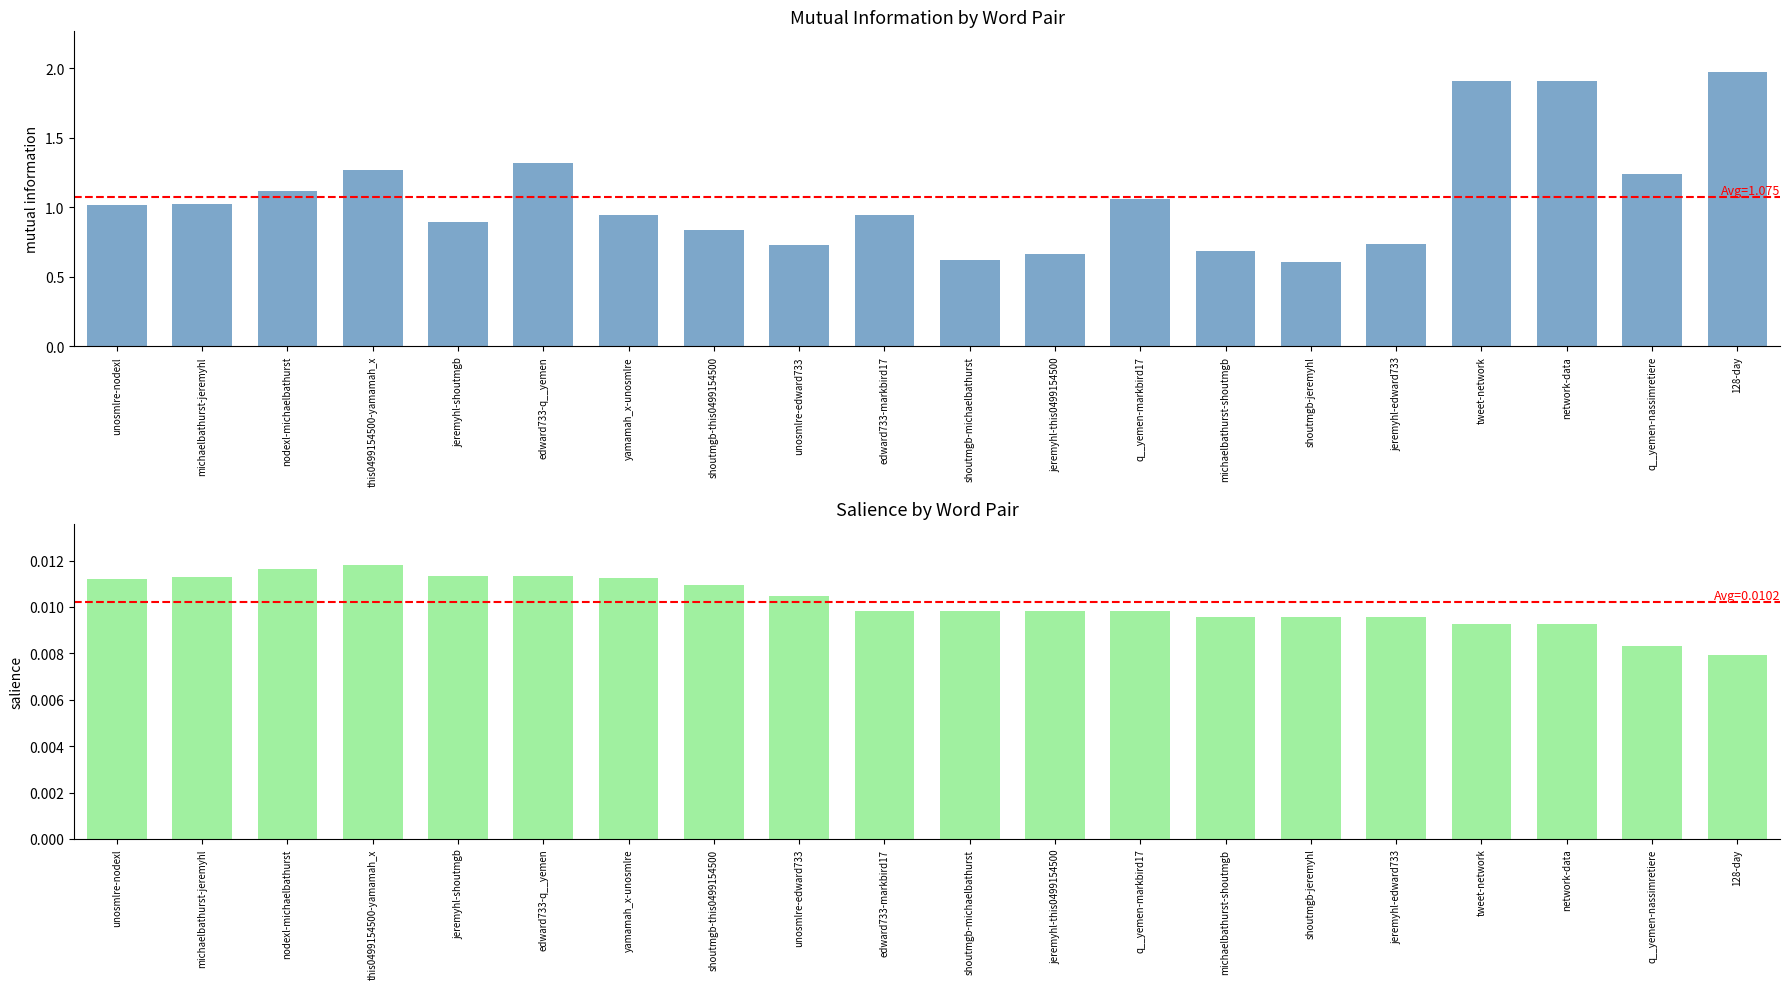

Reading left to right, transcribe all the data shown in this chart.

Mutual Information: 1.0	1.0	1.1	1.3	0.9	1.3	0.9	0.8	0.7	0.9	0.6	0.7	1.1	0.7	0.6	0.7	1.9	1.9	1.2	2.0
Salience: 0.0	0.0	0.0	0.0	0.0	0.0	0.0	0.0	0.0	0.0	0.0	0.0	0.0	0.0	0.0	0.0	0.0	0.0	0.0	0.0